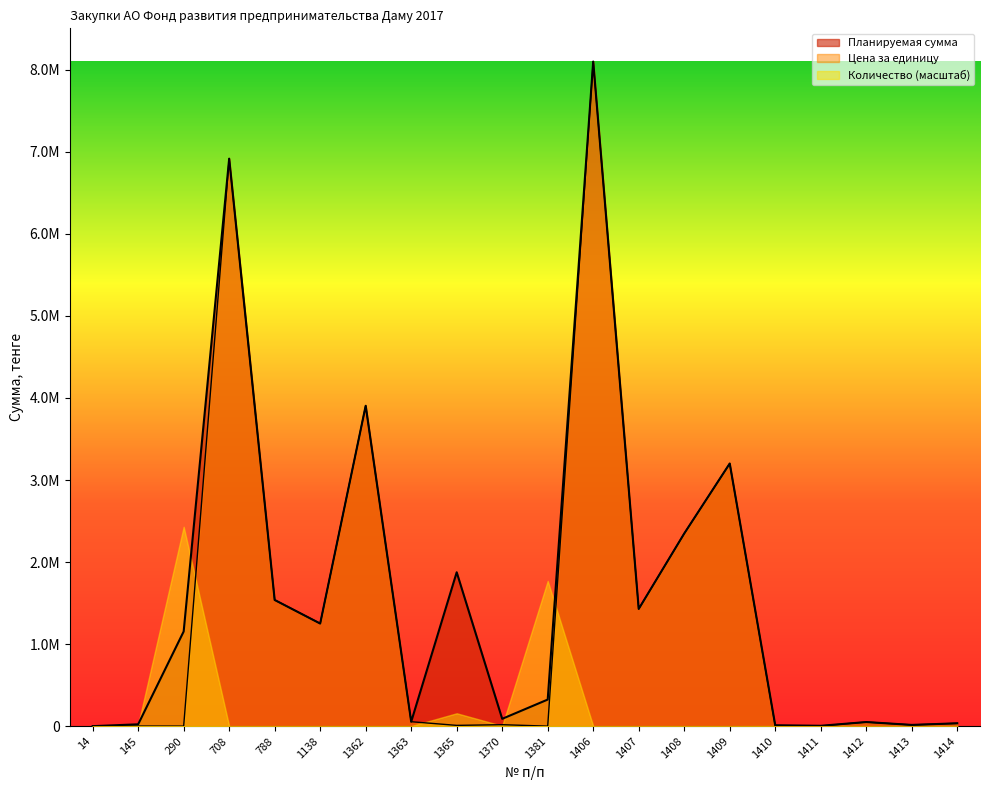

At which label does Цена за единицу first exceed 50000?

708